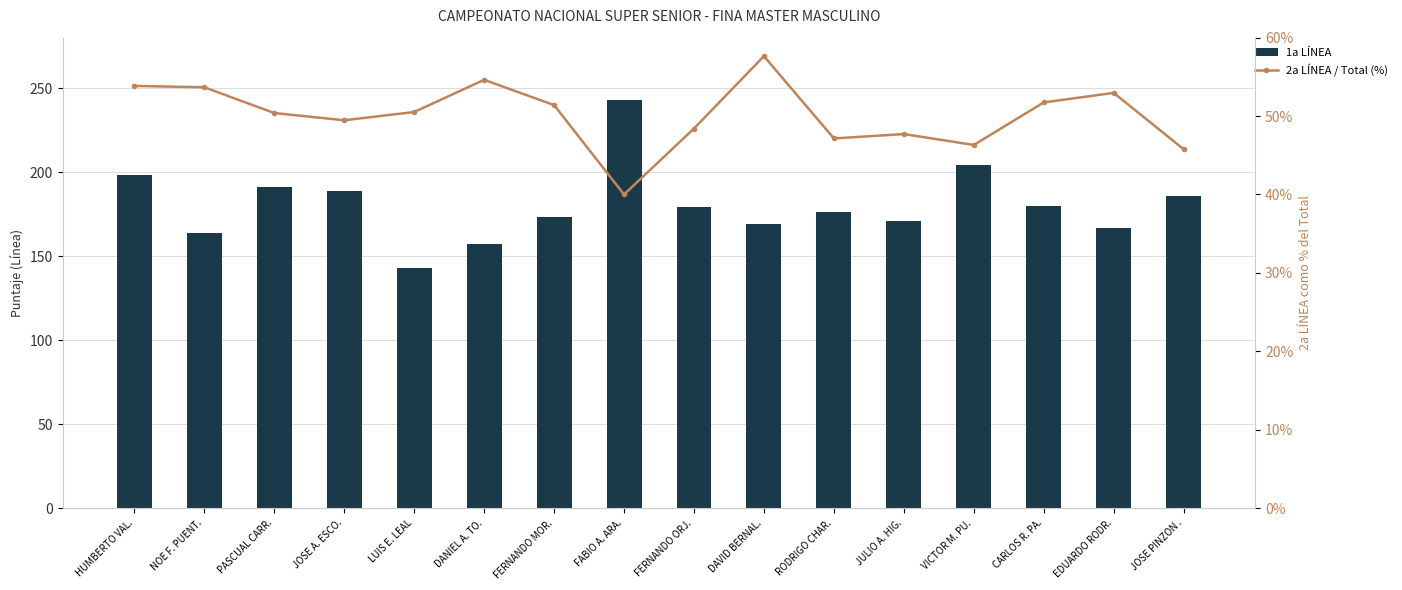

The 1a LÍNEA series shows 55.1 at CARLOS R. PA.. True or false?

False